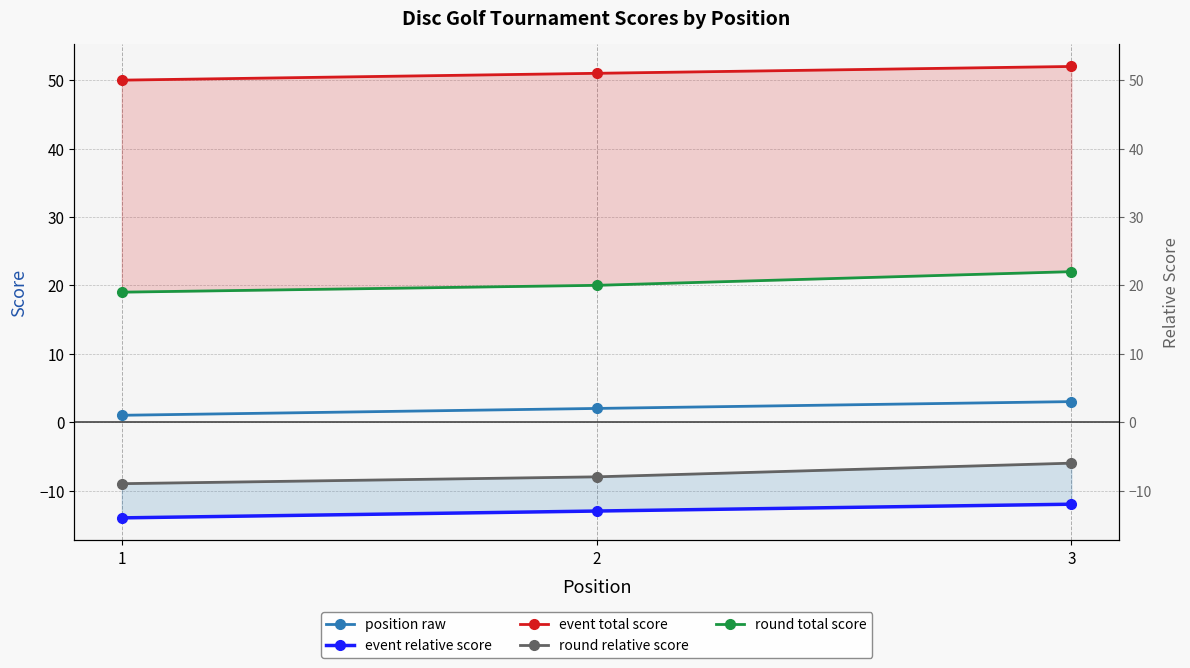

Is it true that round relative score equals -6 at 1?

False